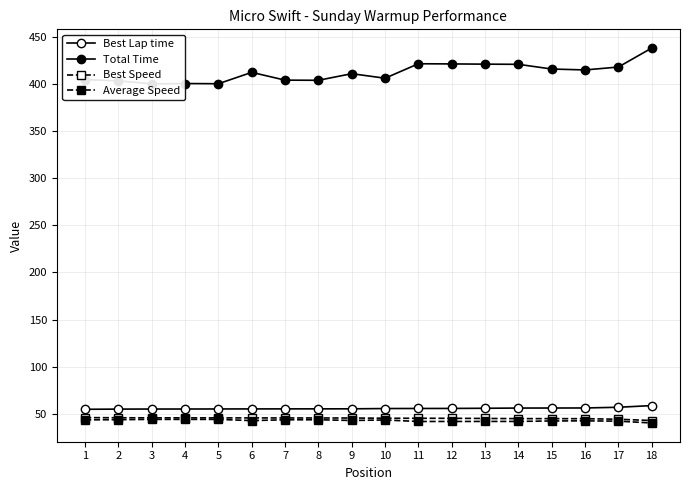

List the labels in order of Best Lap time value, largest first.

18, 17, 16, 15, 14, 13, 12, 11, 10, 9, 8, 7, 6, 5, 4, 3, 2, 1